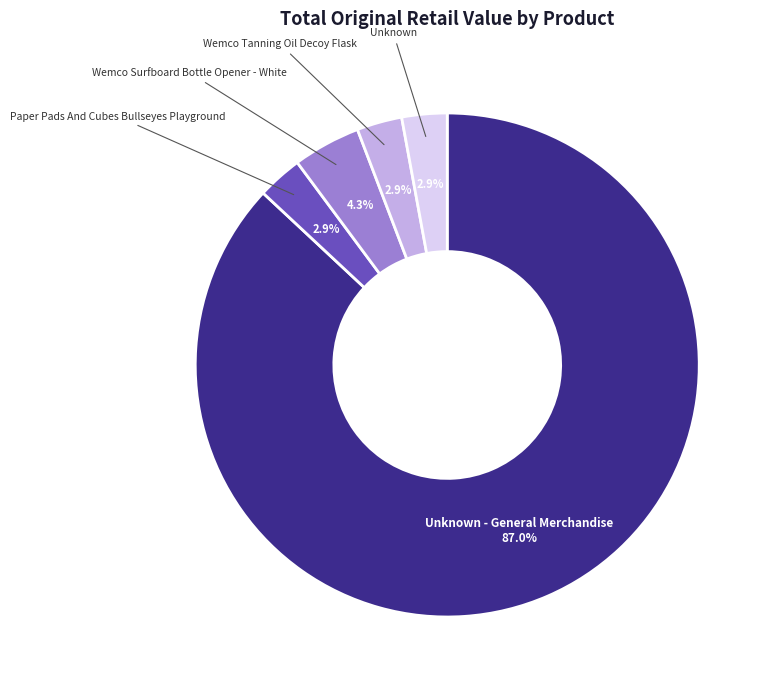

To the nearest percent, what portion does Paper Pads And Cubes Bullseyes Playground represent?

3%